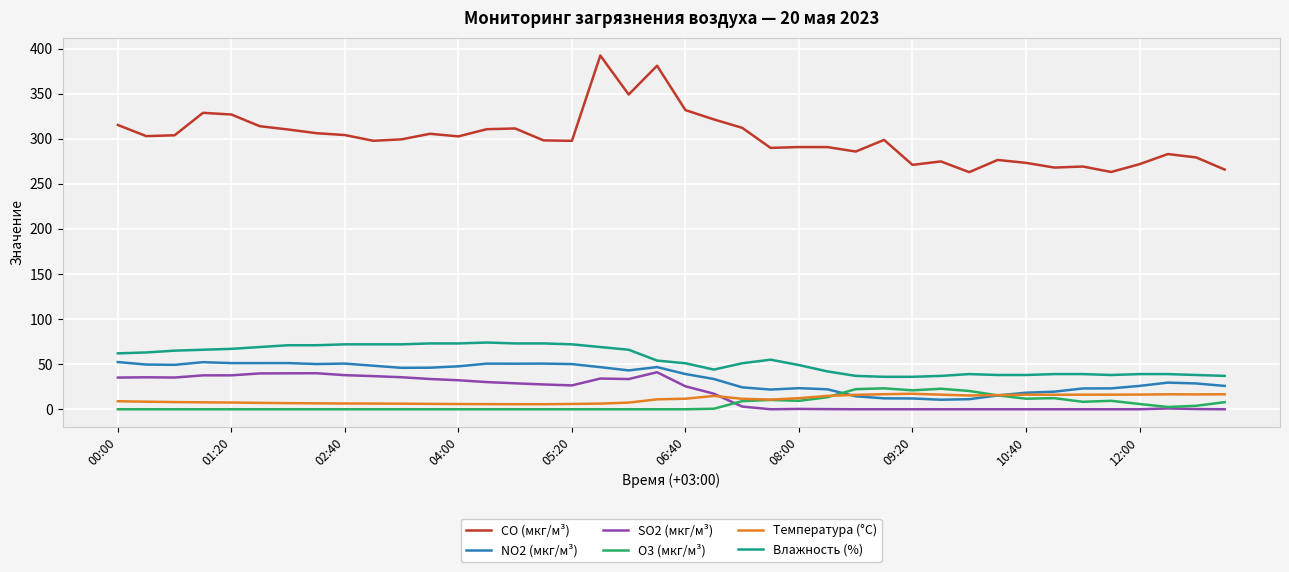

Which series has the largest total across all categories?

CO (мкг/м³)